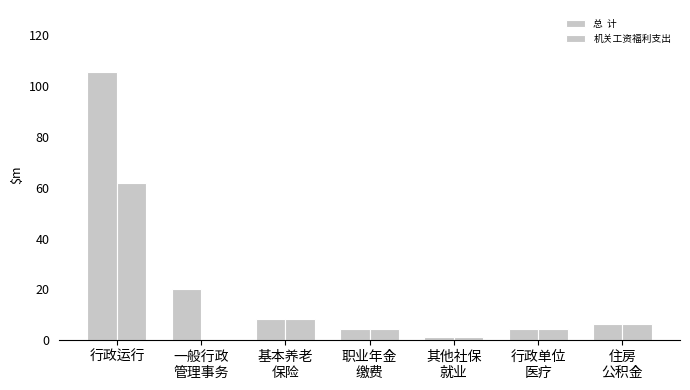

Reading right to left, what are all the values shown in this chart?

总  计: 6.4	4.2	1.2	4.2	8.5	20.0	105.5
机关工资福利支出: 6.4	4.2	1.2	4.2	8.5	0.0	61.7